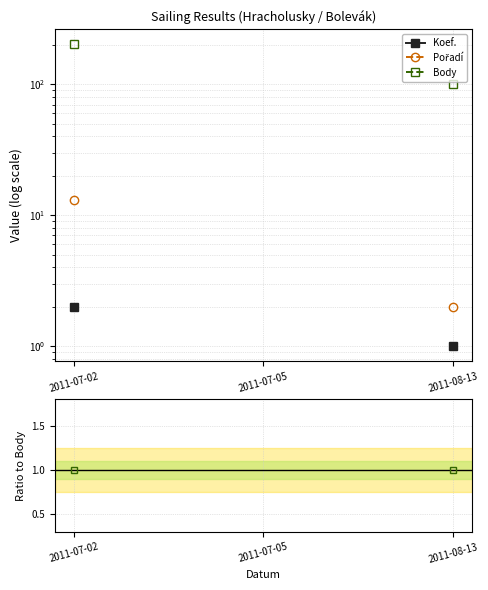

Between 2011-07-05 and 2011-07-02, which is larger?

2011-07-02